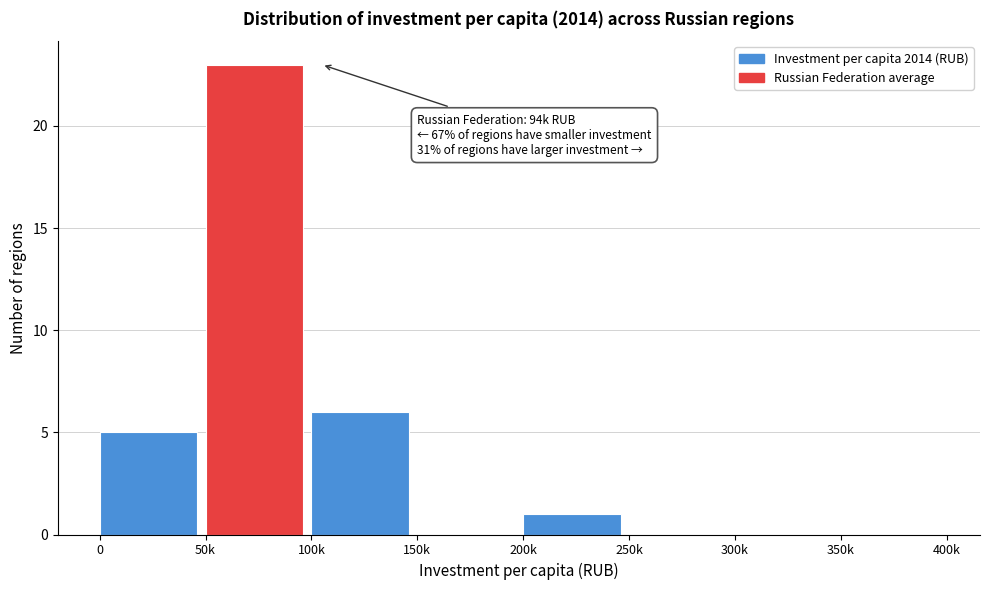

Reading left to right, transcribe all the data shown in this chart.

0=5	50k=23	100k=6	150k=0	200k=1	250k=0	300k=0	350k=0